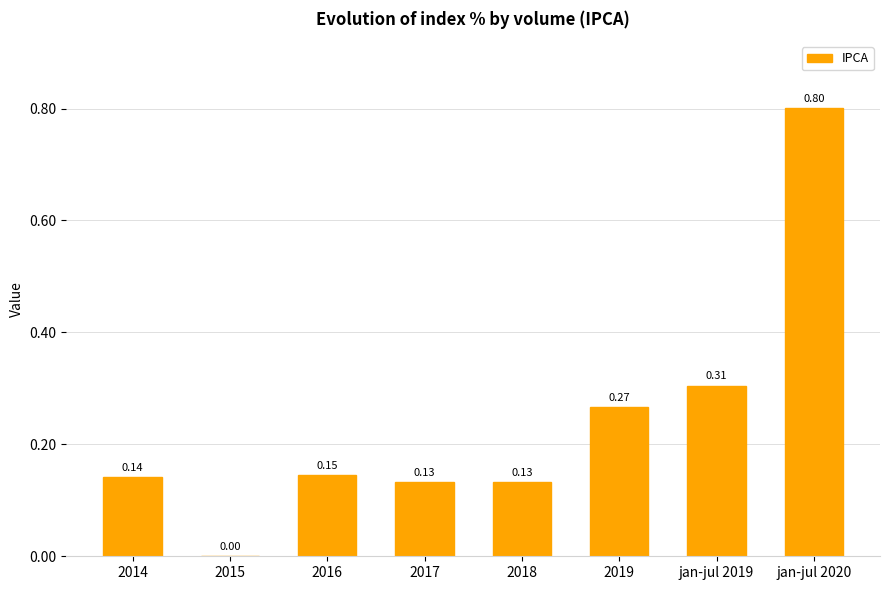

What is the sum of all values?

1.9